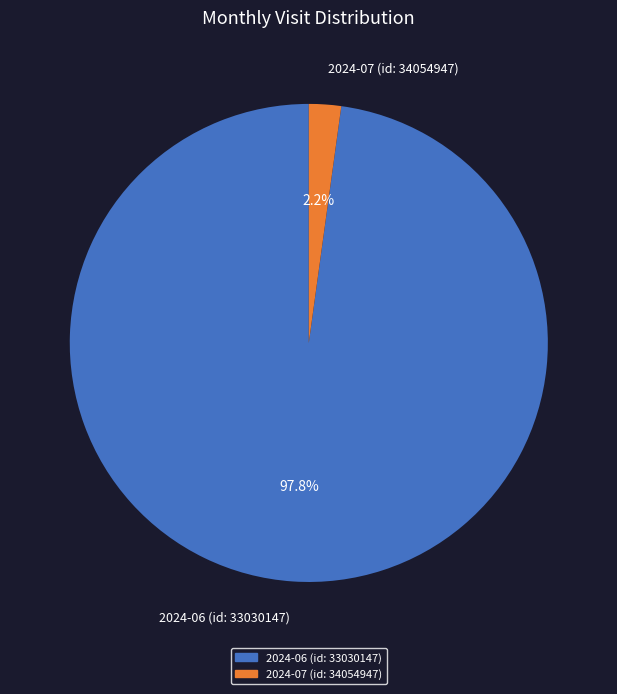

What is the total percentage of 2024-06 (id: 33030147) and 2024-07 (id: 34054947)?

100.0%